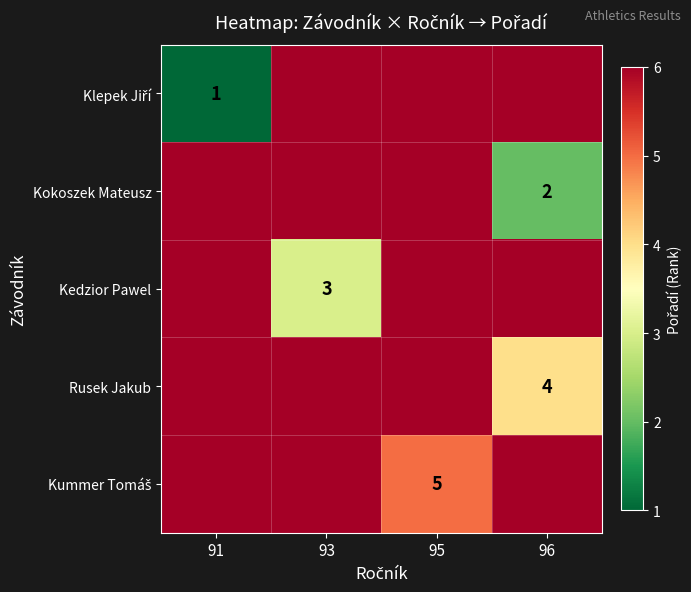

What is the spread (max minus min) of values at 91?

5